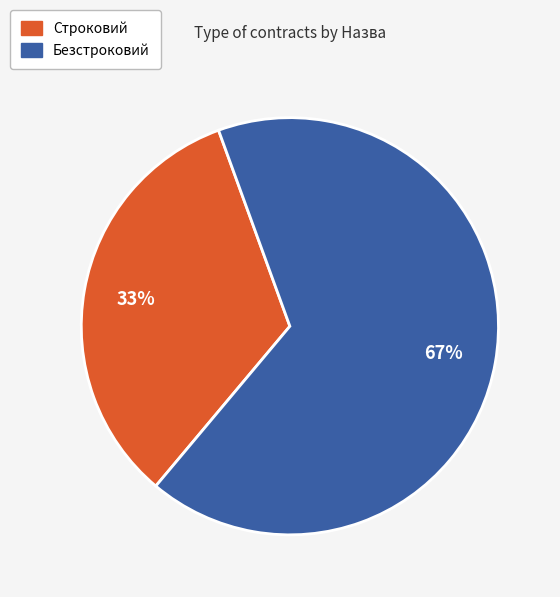

To the nearest percent, what is the combined percentage of Строковий and Безстроковий?

100%